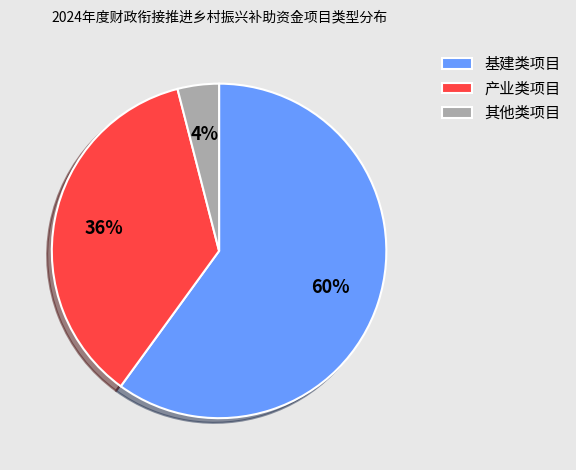

How many slices are in this pie chart?

3